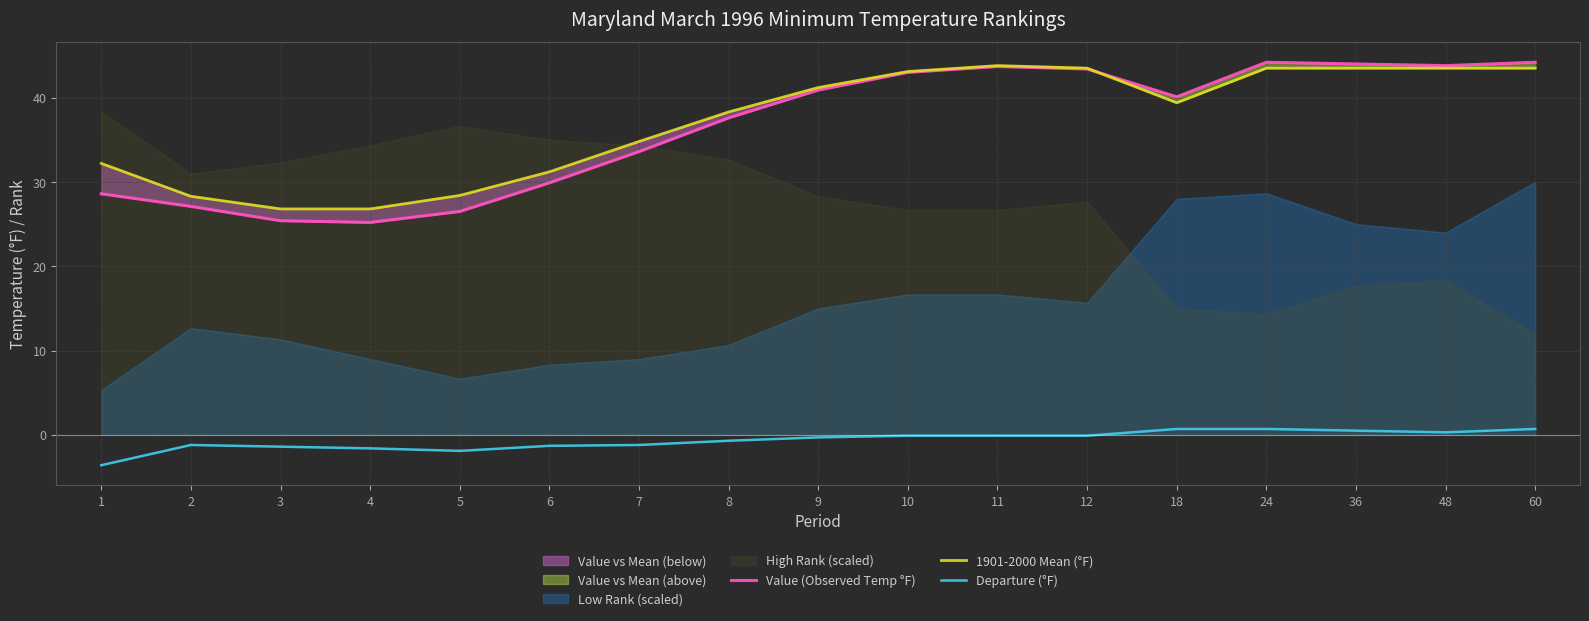

Rank the series by their maximum value, from lowest to highest.

Departure (°F), 1901-2000 Mean (°F), Value (Observed Temp °F)